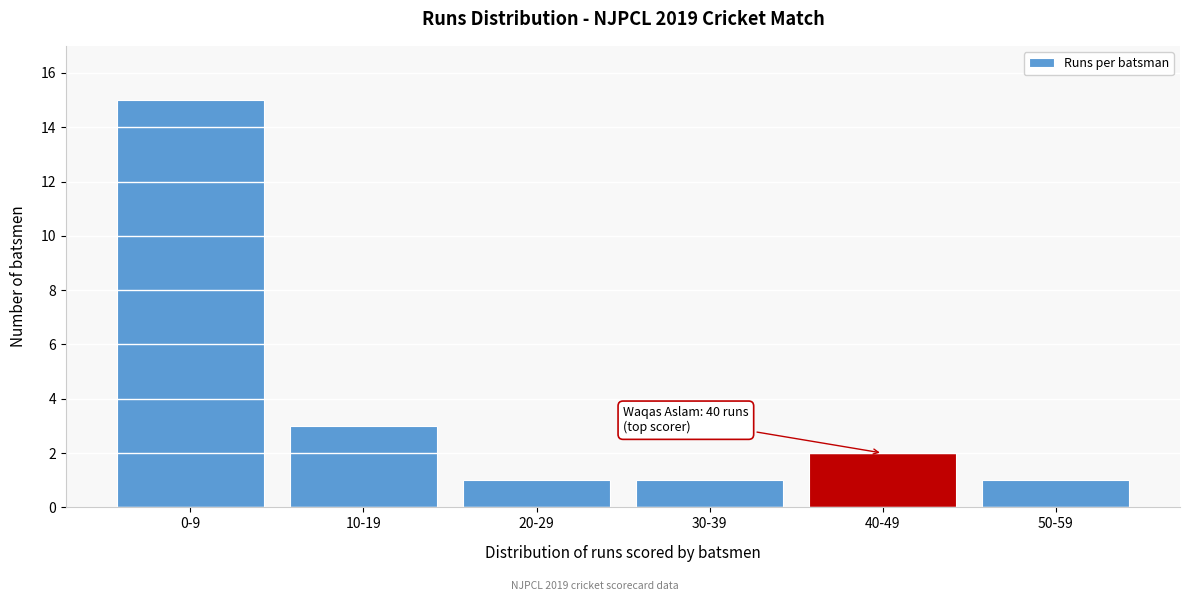

Reading left to right, what are all the values shown in this chart?

15	3	1	1	2	1